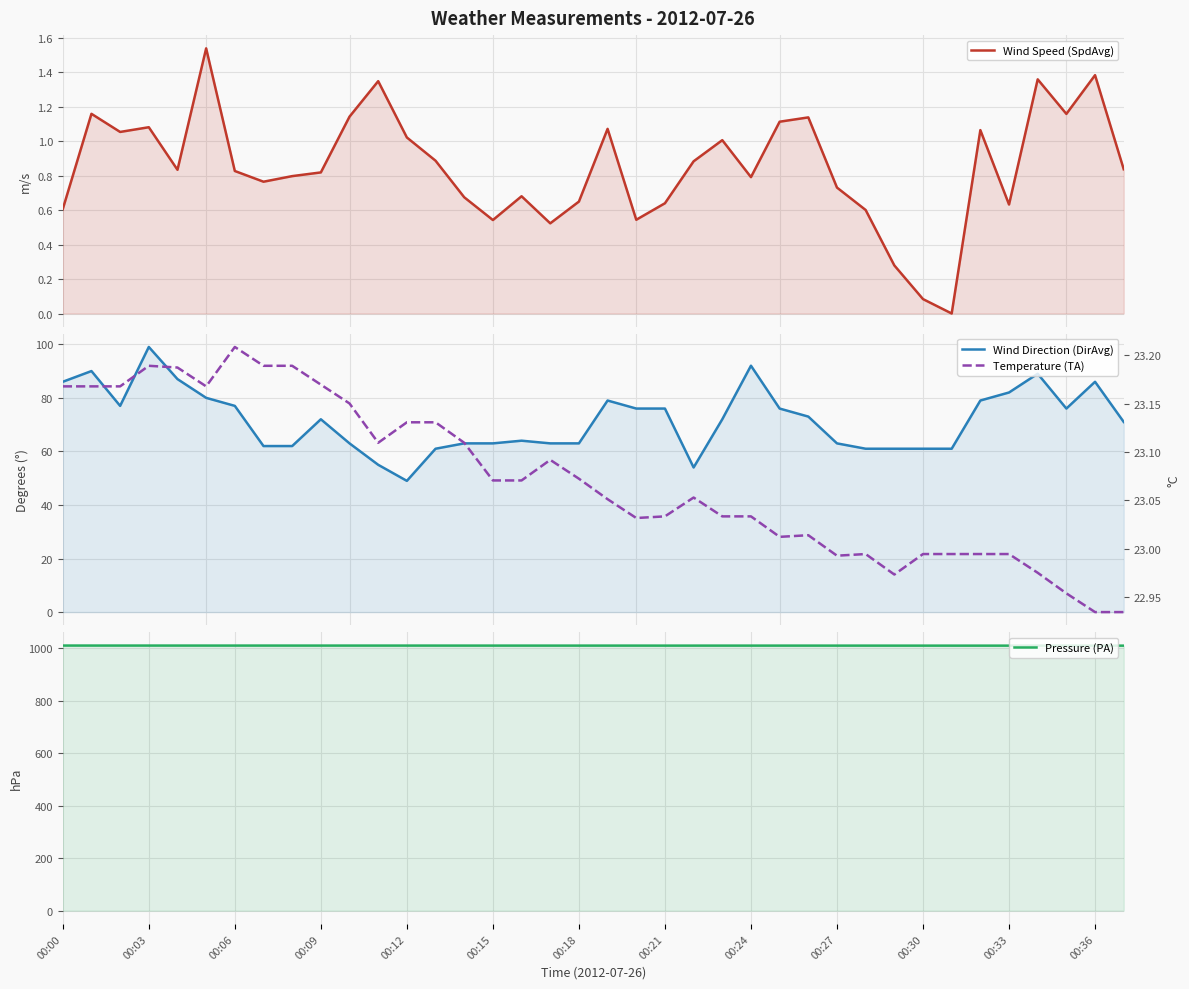

In Temperature (TA), how many points are higher than both neighbors (excluding endpoints)?

6